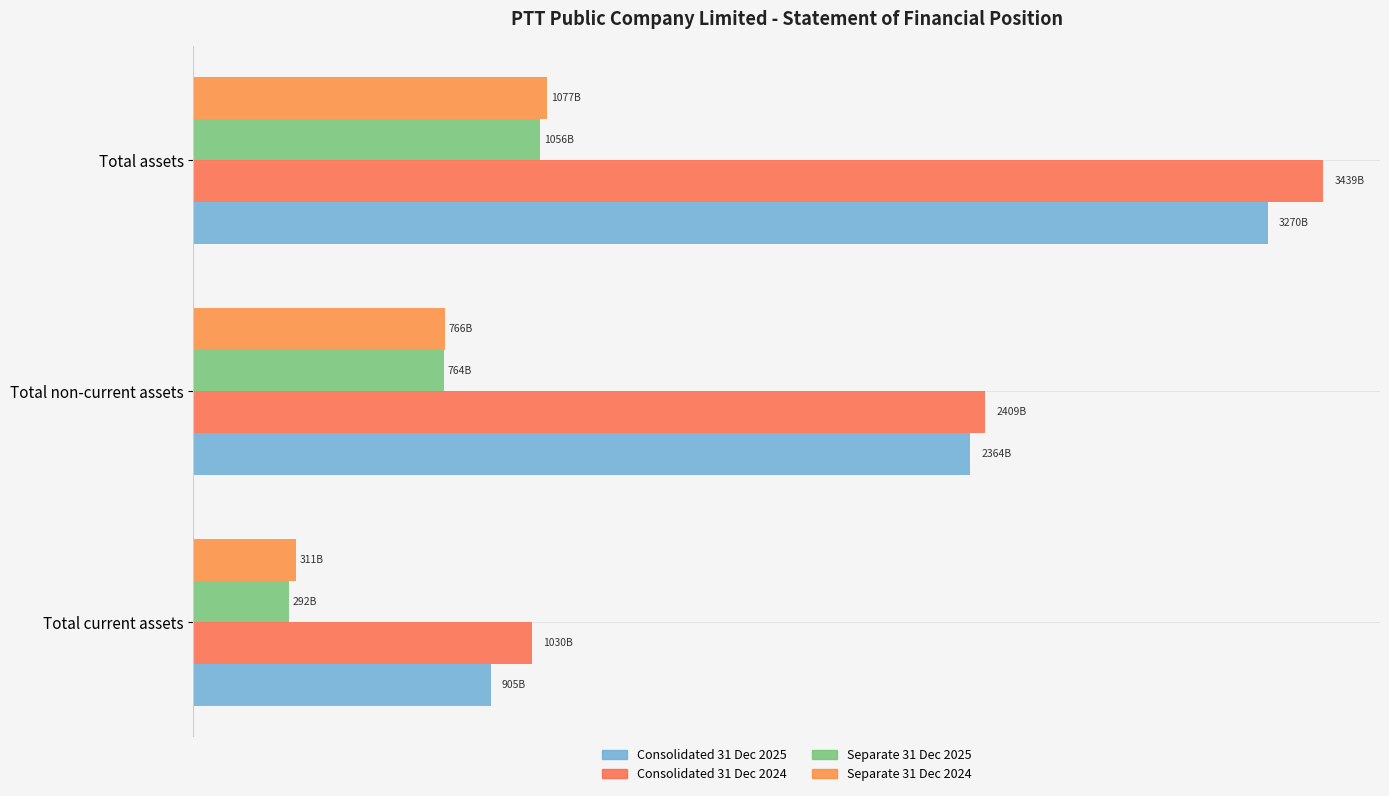

What are all the series names shown in the legend?

Consolidated 31 Dec 2025, Consolidated 31 Dec 2024, Separate 31 Dec 2025, Separate 31 Dec 2024